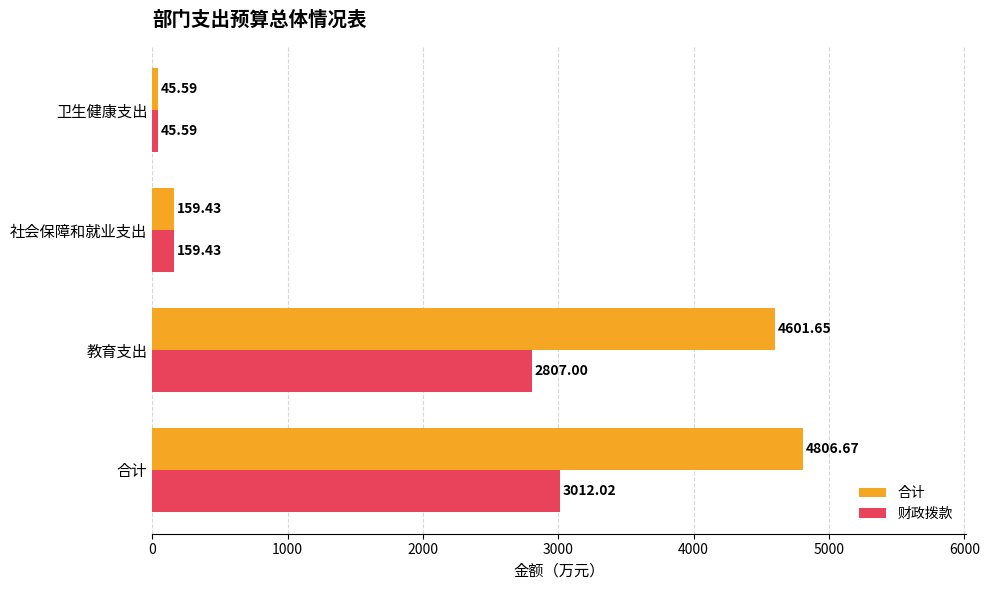

Where is 财政拨款 nearest to the value 1528?

教育支出